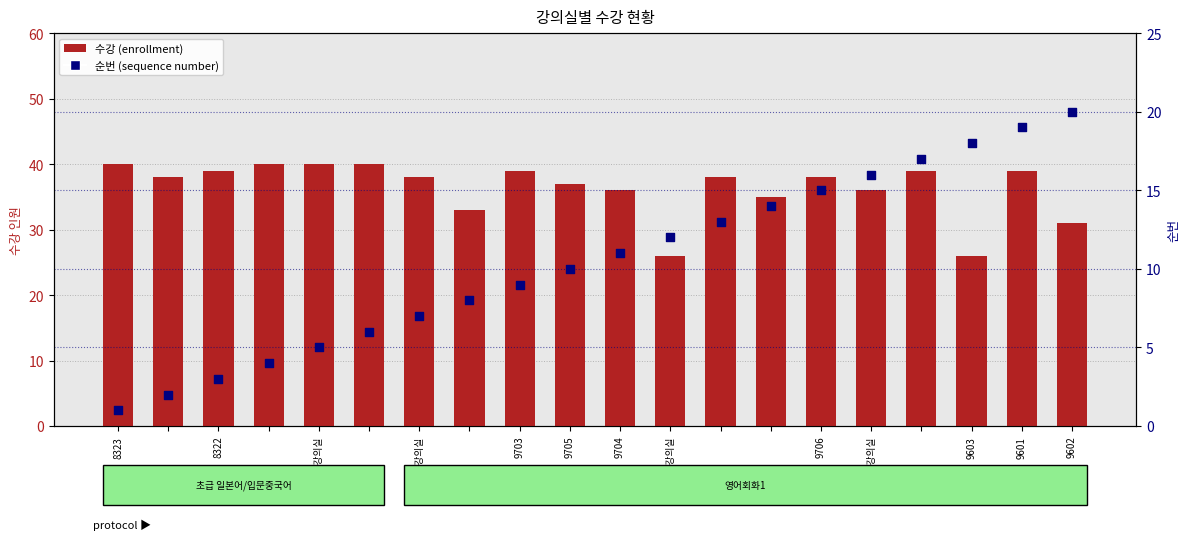

At how many categories does at least one series exceed 18?

20